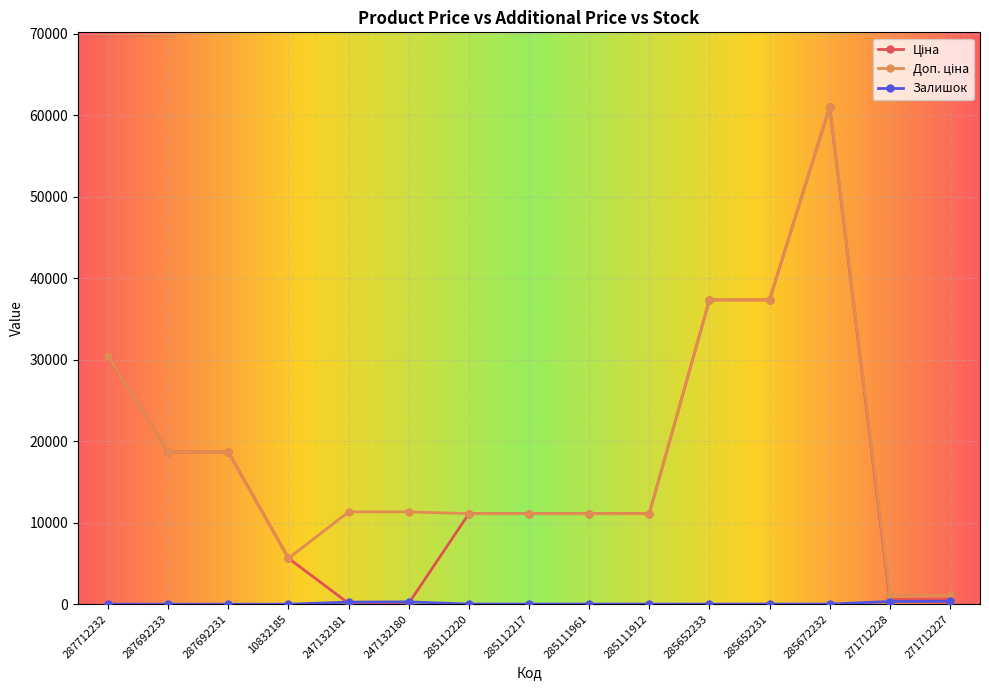

What is the total value across all series at 287712232?

61024.7